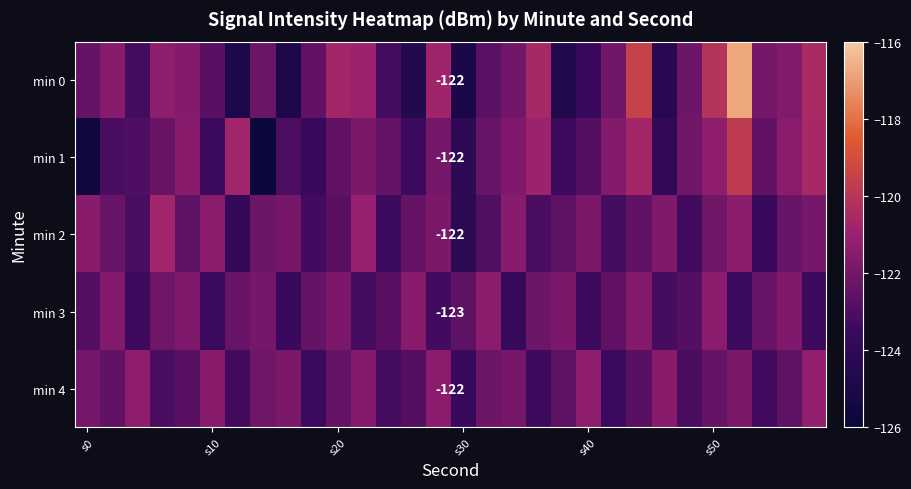

How many data points does each series have?

30